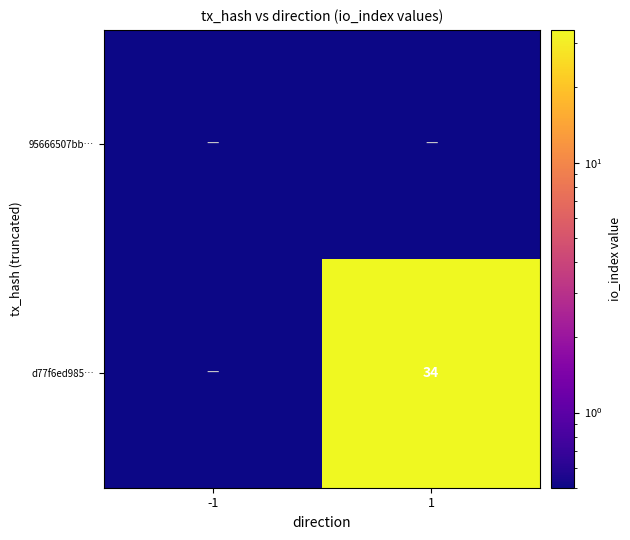

At how many categories does at least one series exceed 6?

1